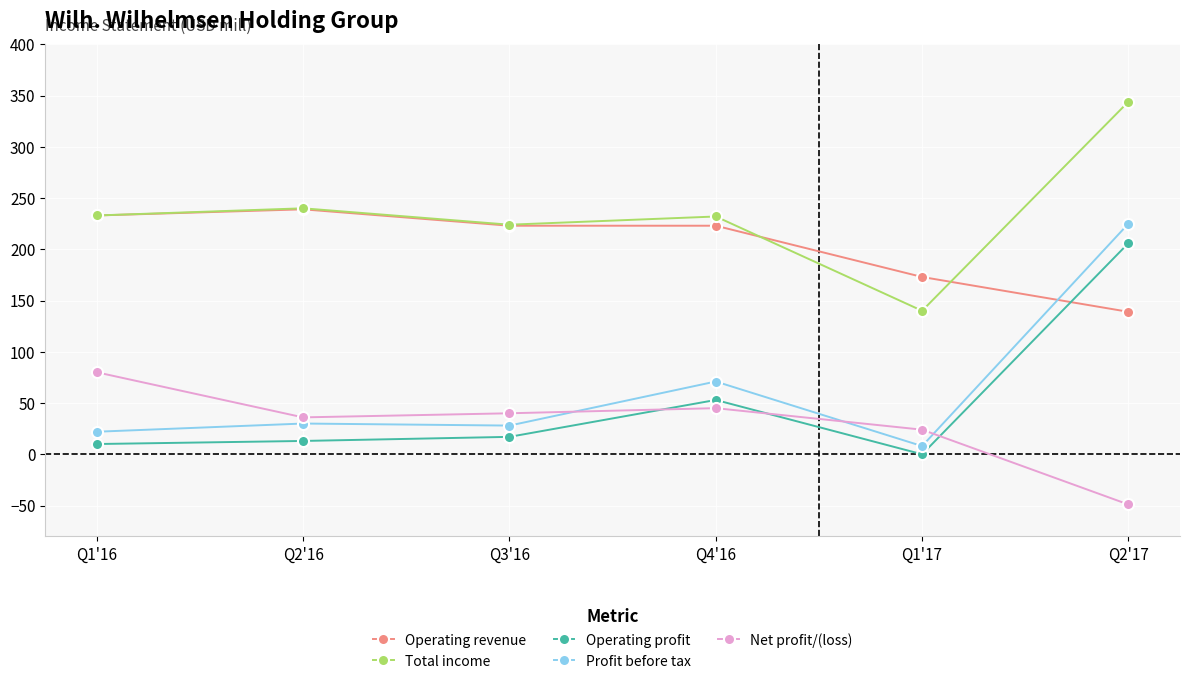

True or false: Total income has a value of 240 at Q2'16.

True